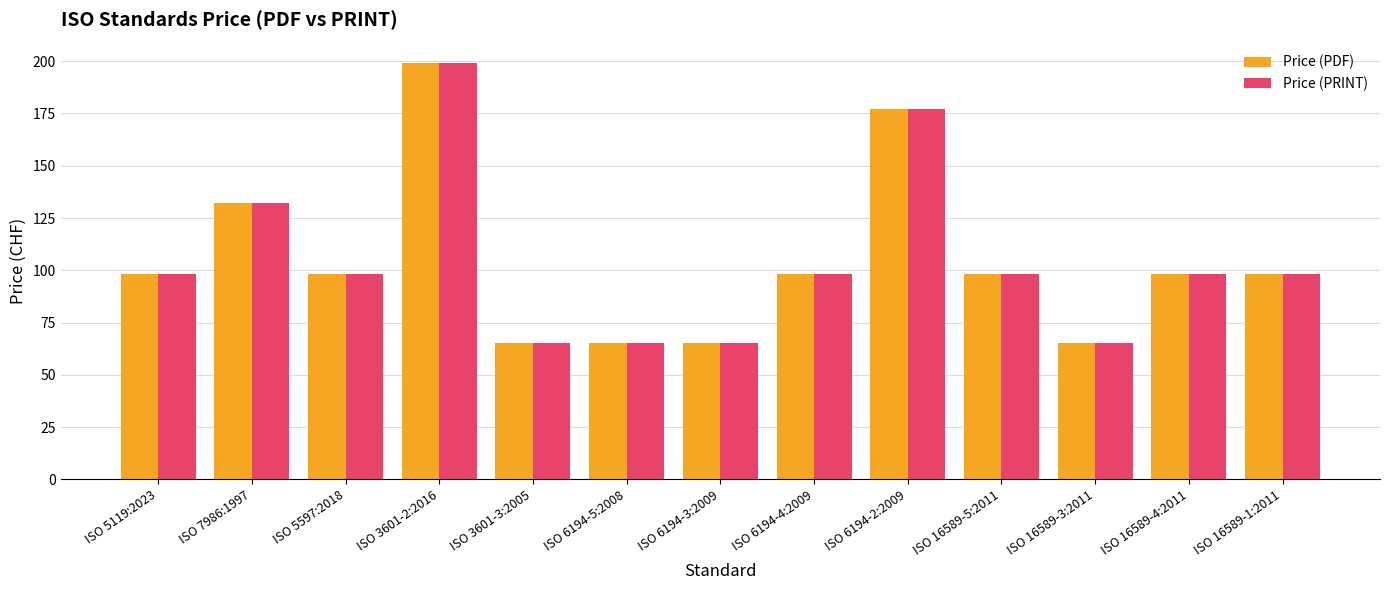

Which label corresponds to the largest value in the chart?

ISO 3601-2:2016